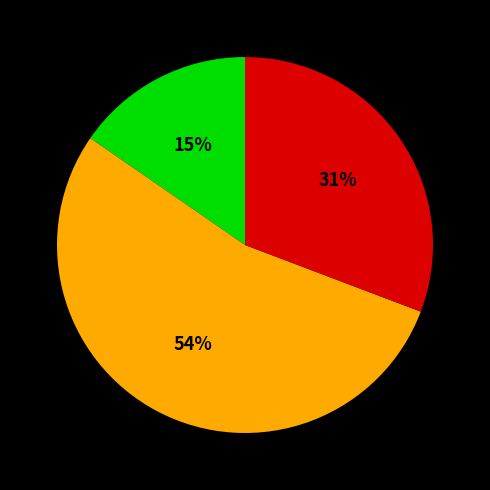

Is there any slice that represents more than half of the pie?

Yes